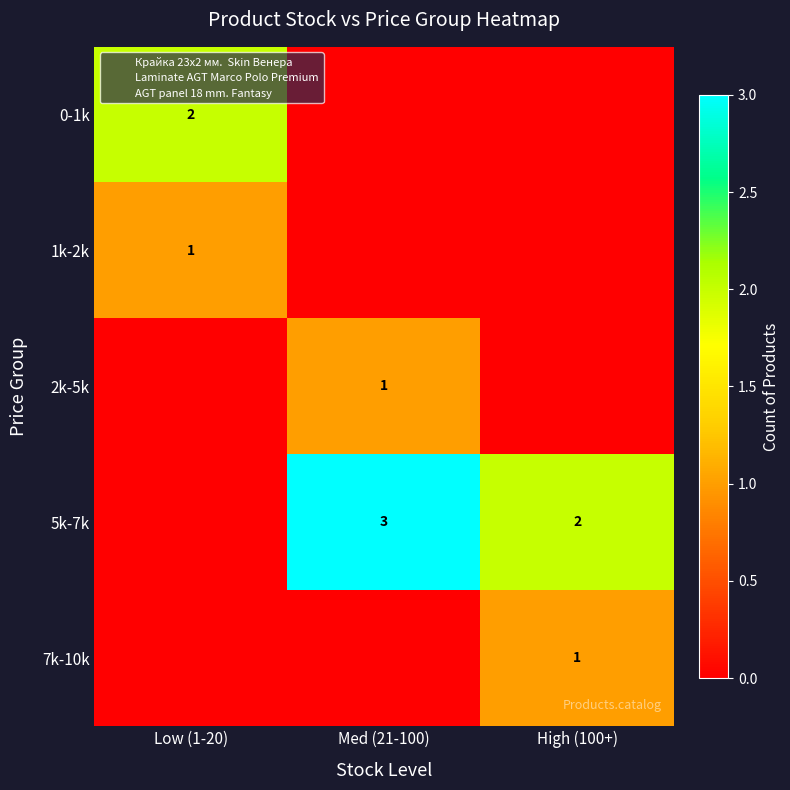

How many values in the 5k-7k series exceed 2?

1